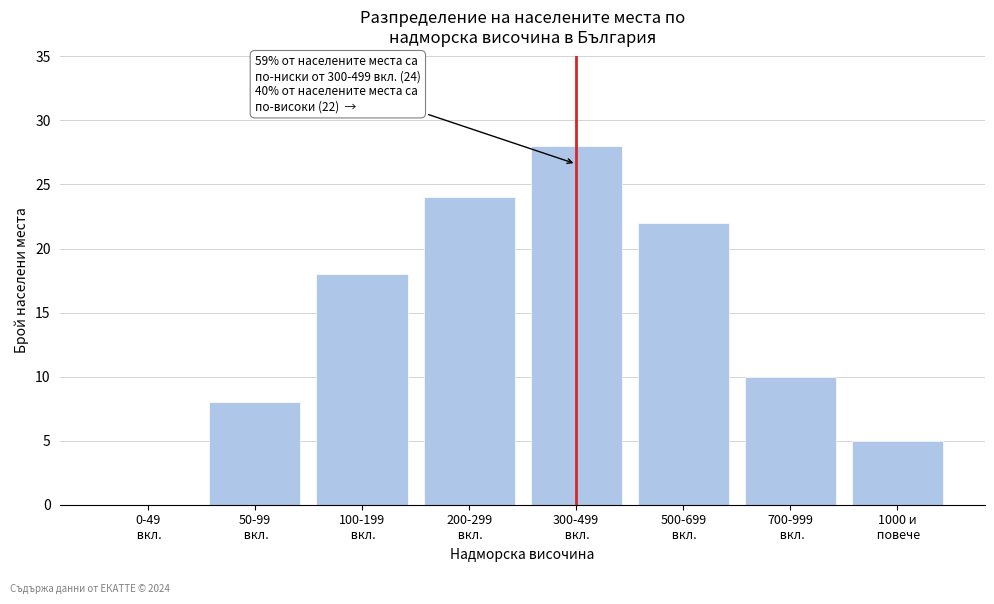

What is the greatest value displayed?

28